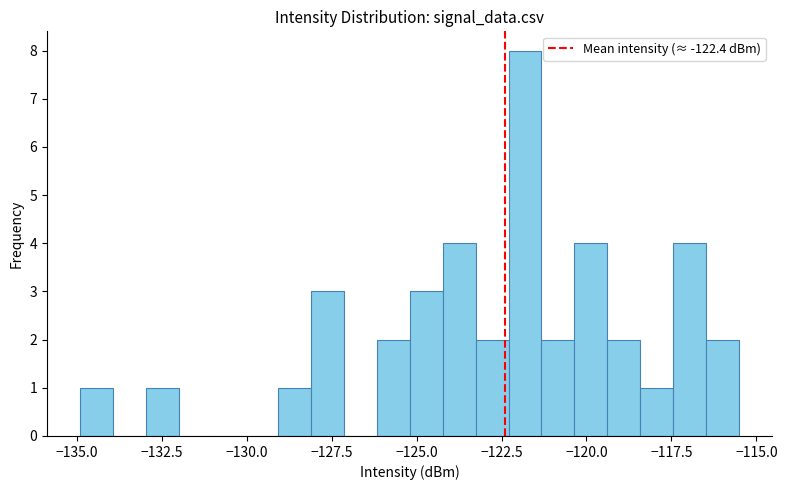

Around what value on the x-axis is the tallest bar? Give the approximate position of its centre, as read against the axis.

-122.0